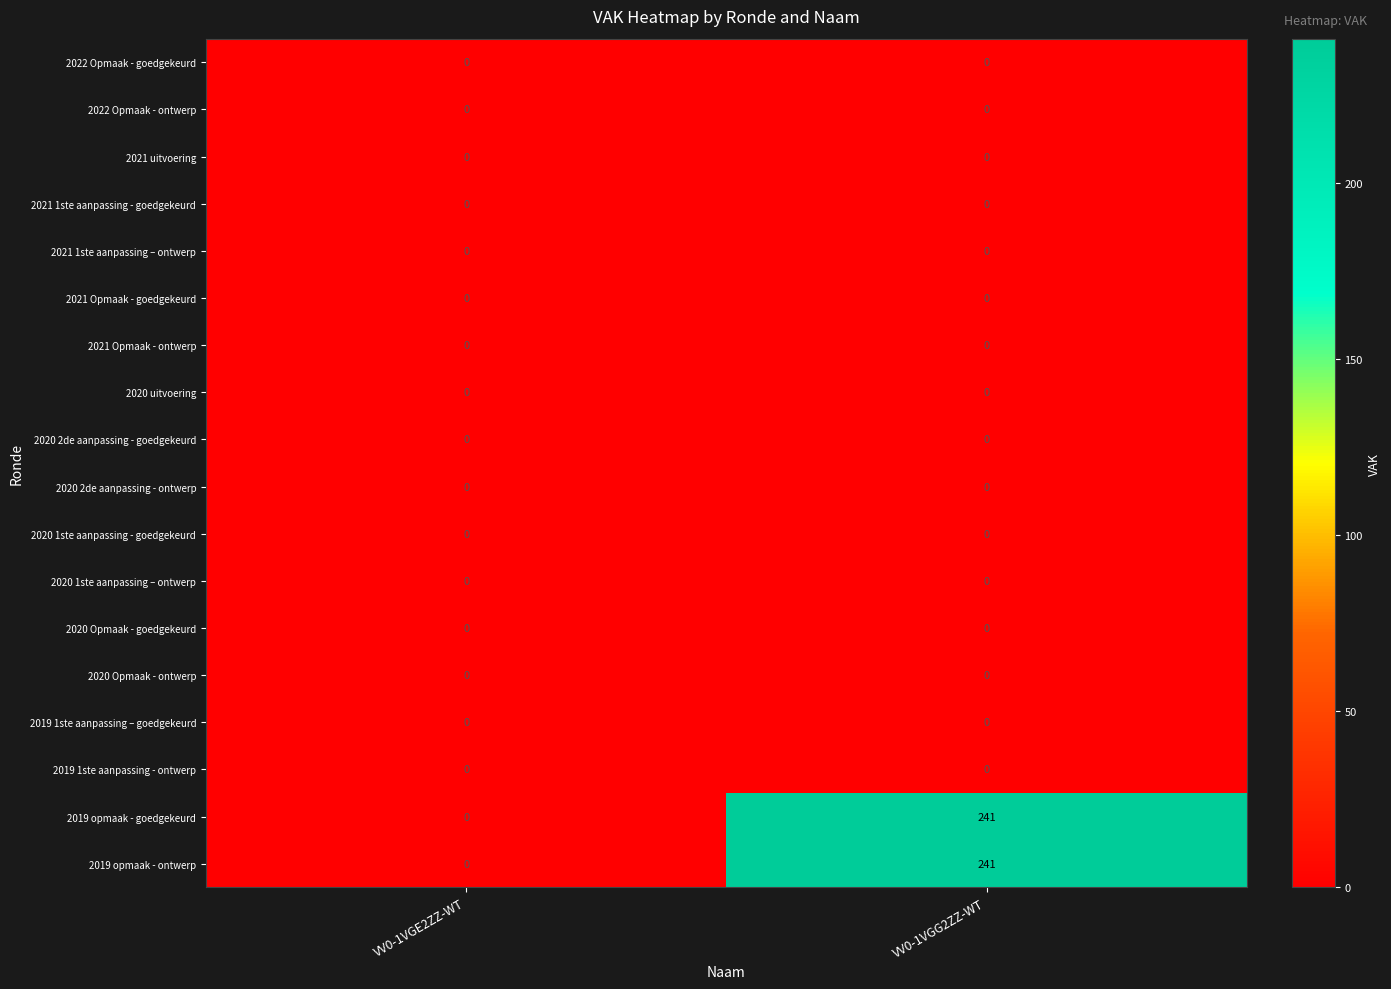

Which label corresponds to the largest value in the chart?

VV0-1VGG2ZZ-WT